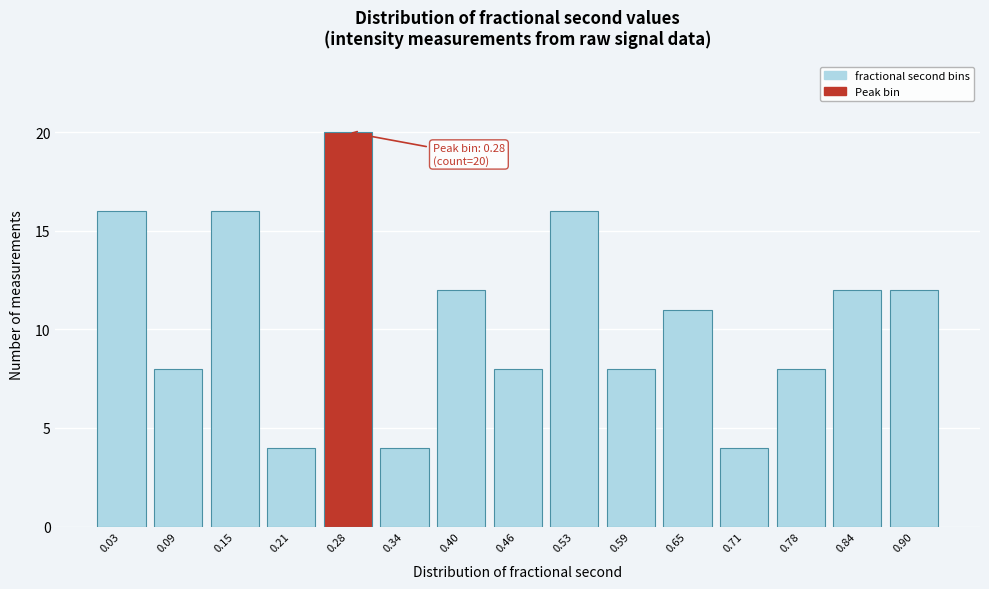

Reading right to left, what are all the values shown in this chart?

0.90=12	0.84=12	0.78=8	0.71=4	0.65=11	0.59=8	0.53=16	0.46=8	0.40=12	0.34=4	0.28=20	0.21=4	0.15=16	0.09=8	0.03=16